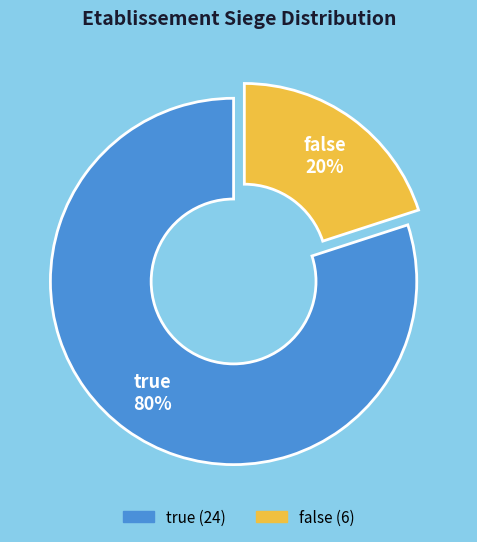

To the nearest percent, what portion does true represent?

80%